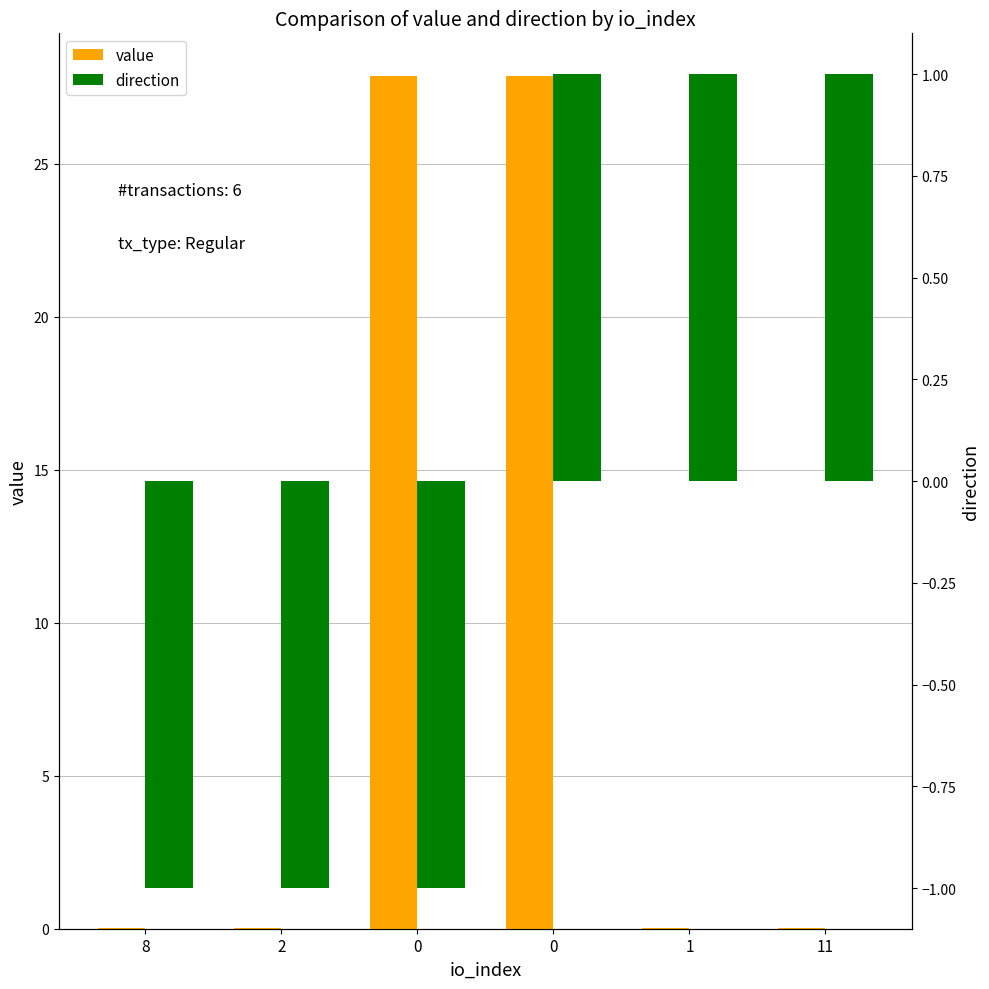

How many categories are shown in the chart?

6